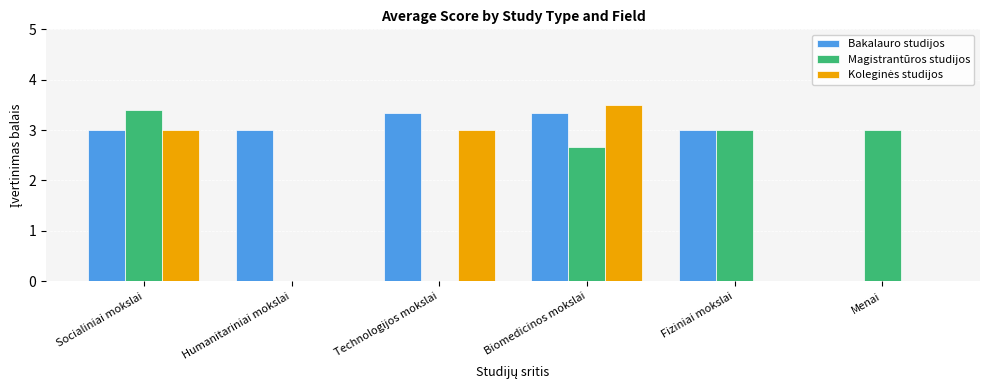

At which label does Magistrantūros studijos first exceed 3?

Socialiniai mokslai